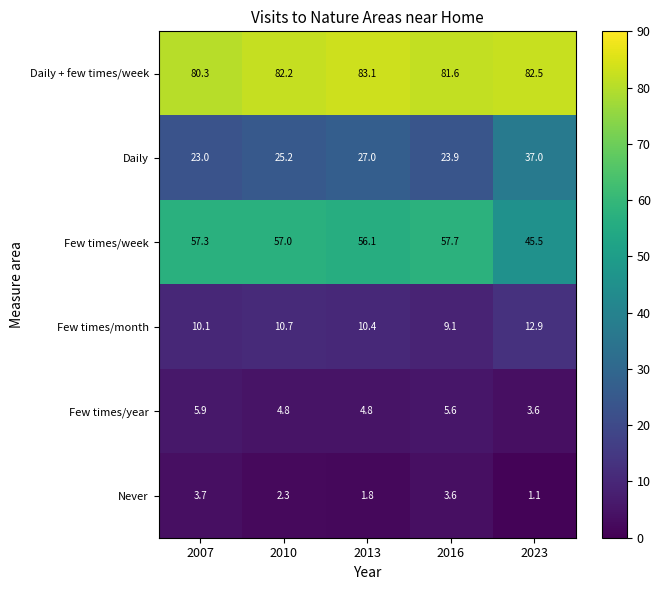

Reading left to right, what are all the values shown in this chart?

Daily + few times/week: 2007=80.3	2010=82.2	2013=83.1	2016=81.6	2023=82.5
Daily: 2007=23.0	2010=25.2	2013=27.0	2016=23.9	2023=37.0
Few times/week: 2007=57.3	2010=57.0	2013=56.1	2016=57.7	2023=45.5
Few times/month: 2007=10.1	2010=10.7	2013=10.4	2016=9.1	2023=12.9
Few times/year: 2007=5.9	2010=4.8	2013=4.8	2016=5.6	2023=3.6
Never: 2007=3.7	2010=2.3	2013=1.8	2016=3.6	2023=1.1